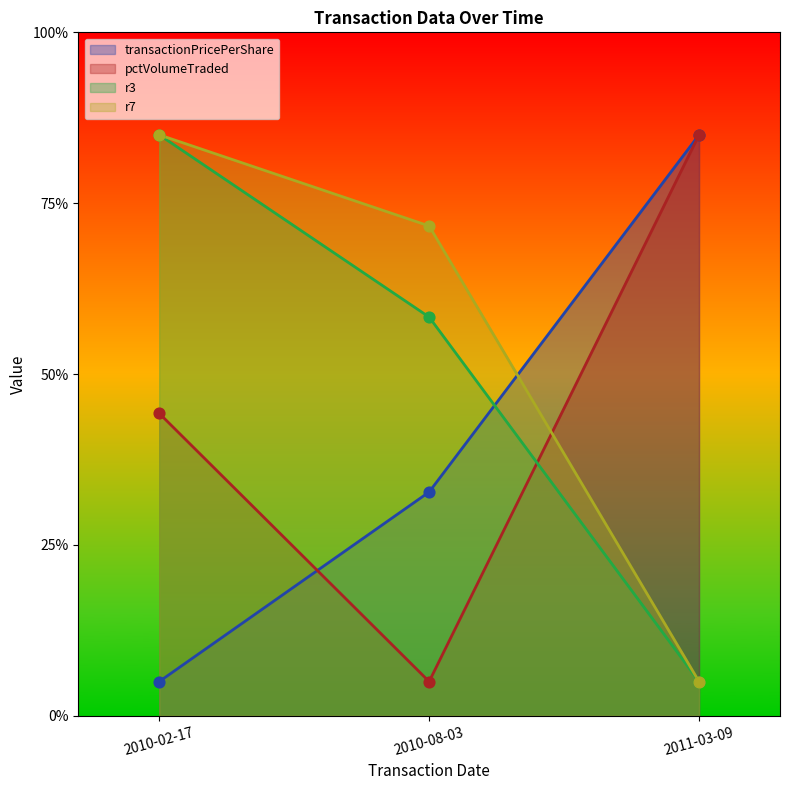

Which series contains the lowest Y value?

transactionPricePerShare